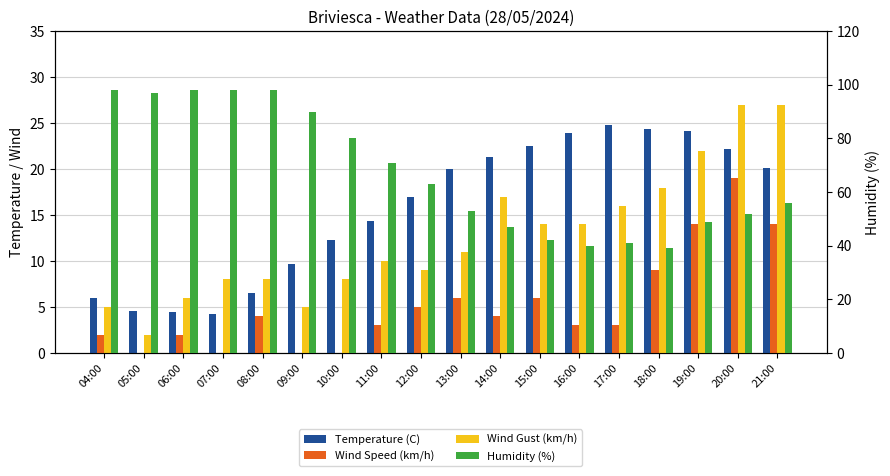

Which series has the largest range (max minus min)?

Humidity (%)